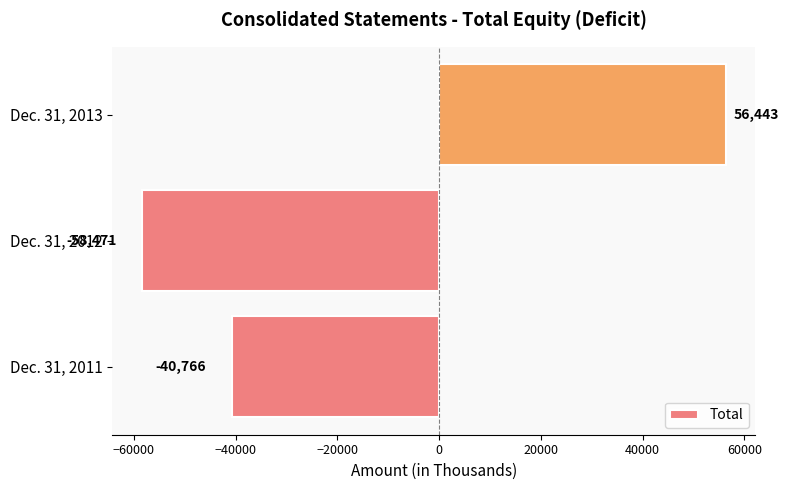

Between Dec. 31, 2012 and Dec. 31, 2013, which is larger?

Dec. 31, 2013